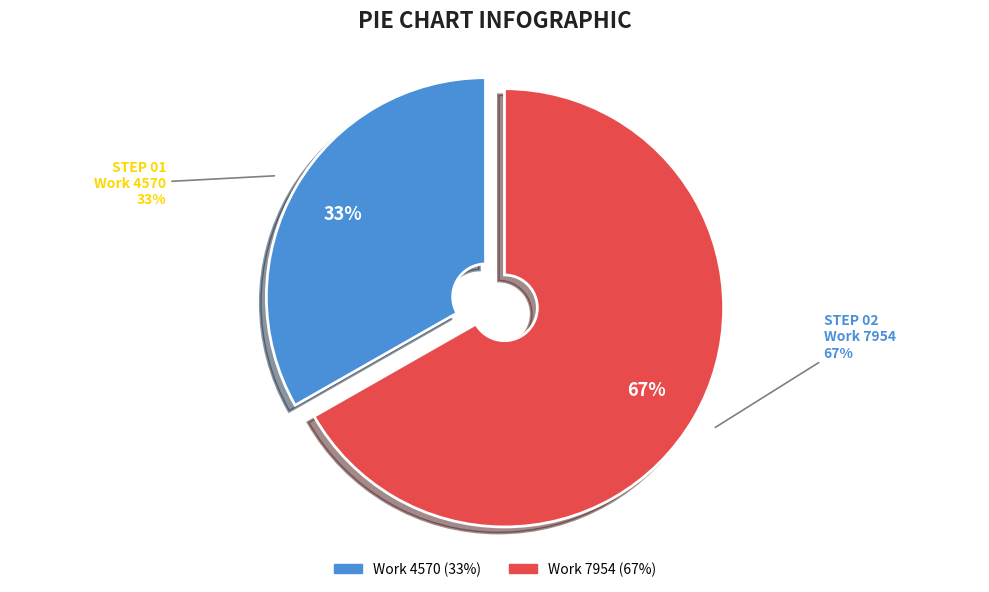

To the nearest percent, what portion does Work 7954 represent?

67%